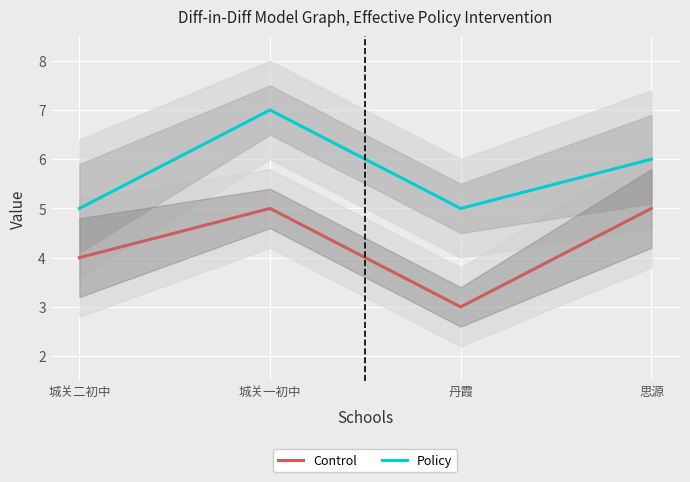

True or false: Policy has a value of 6 at 思源.

True